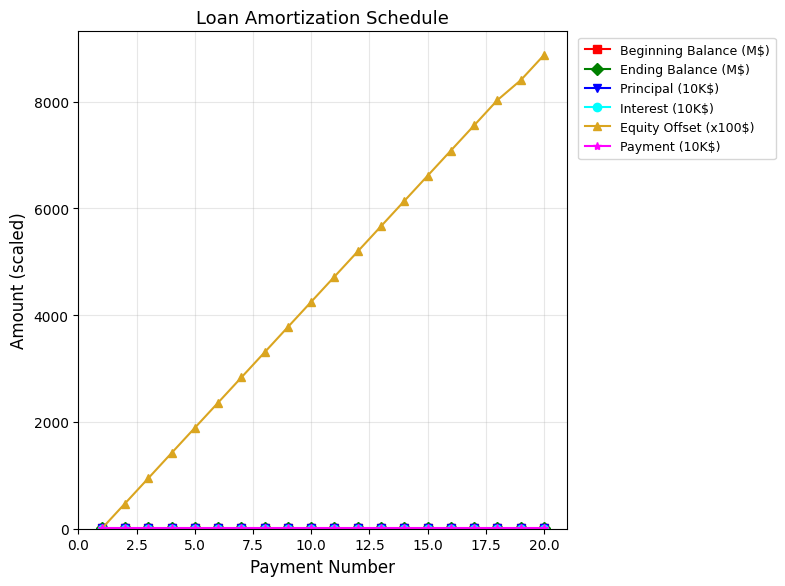

What is the greatest value displayed?

8872.0